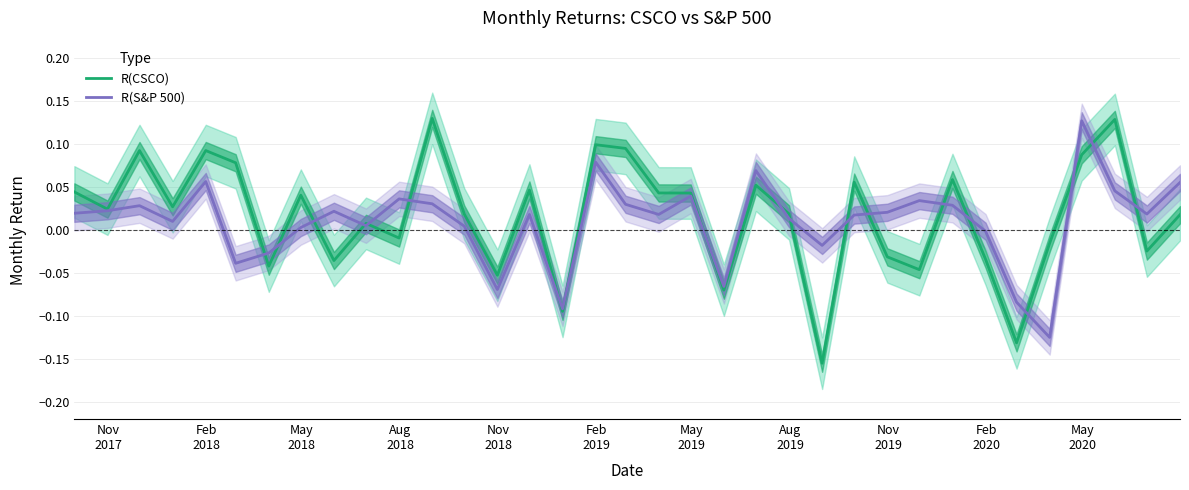

What is the total value across all series at May
2018?

0.1